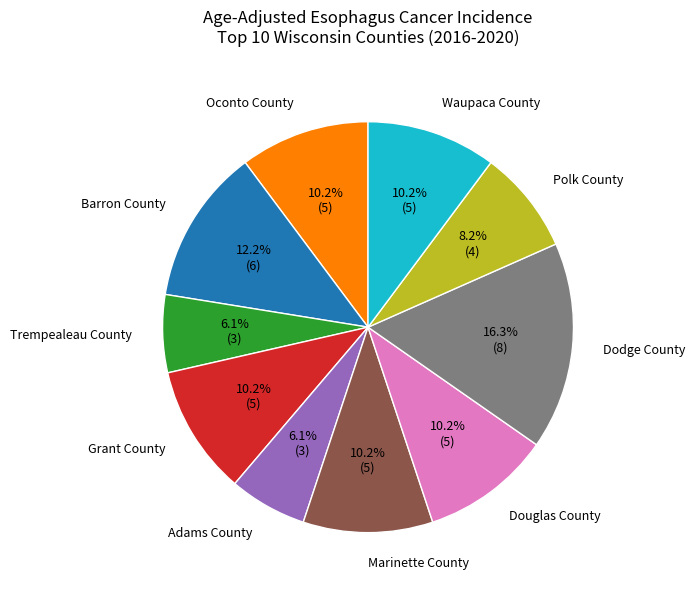

To the nearest percent, what is the difference between the largest and smallest slice percentages?

10%